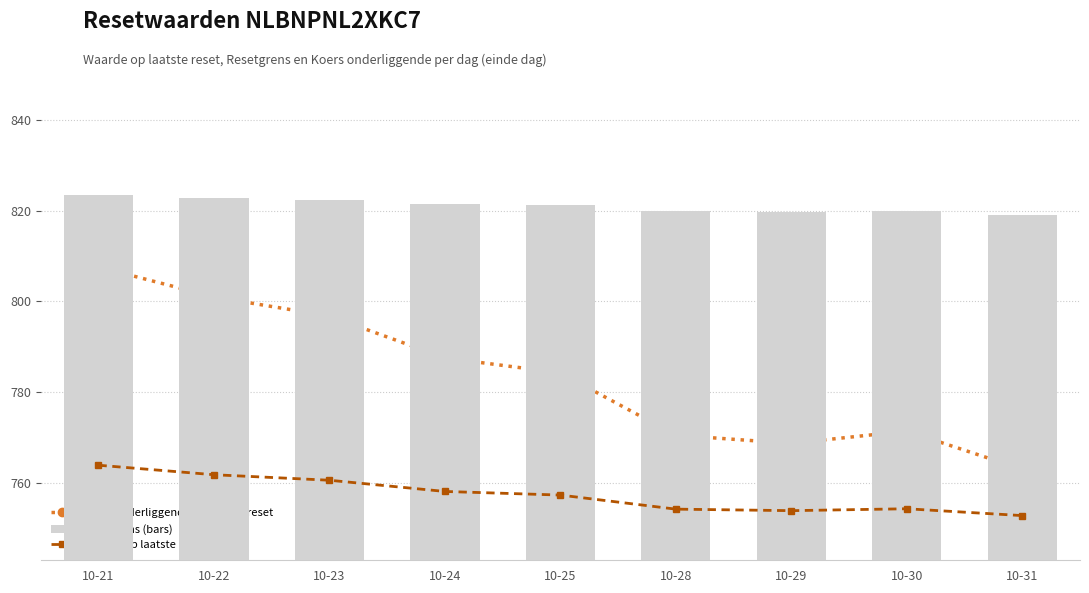

Which series has the widest spread of values?

Koers onderliggende op laatste reset